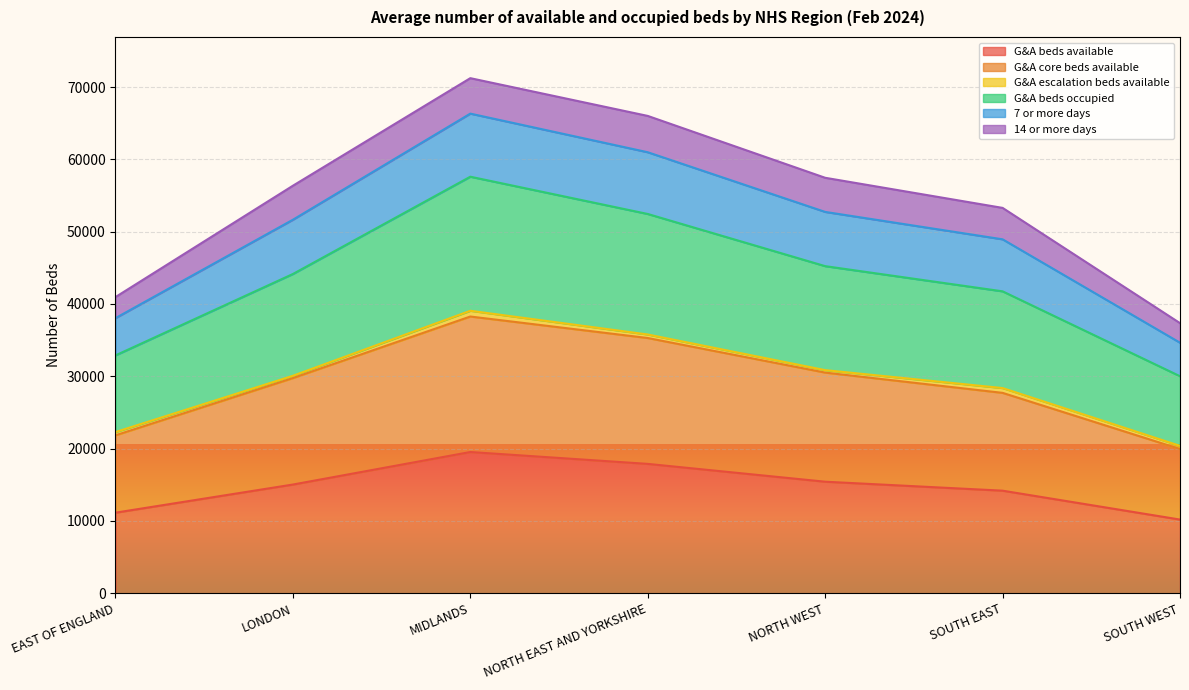

What is the highest value of the G&A core beds available series?

38267